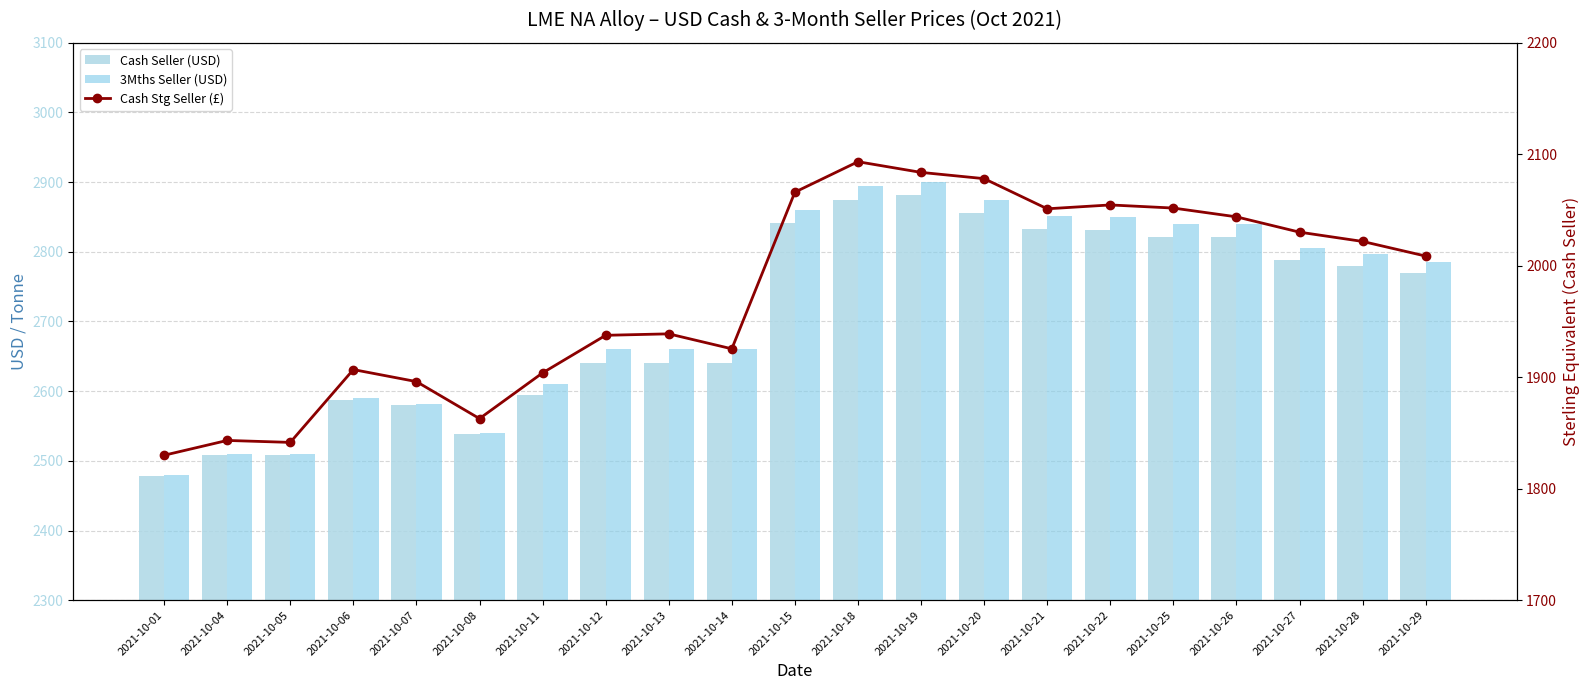

What is the spread (max minus min) of values at 2021-10-22?

795.4